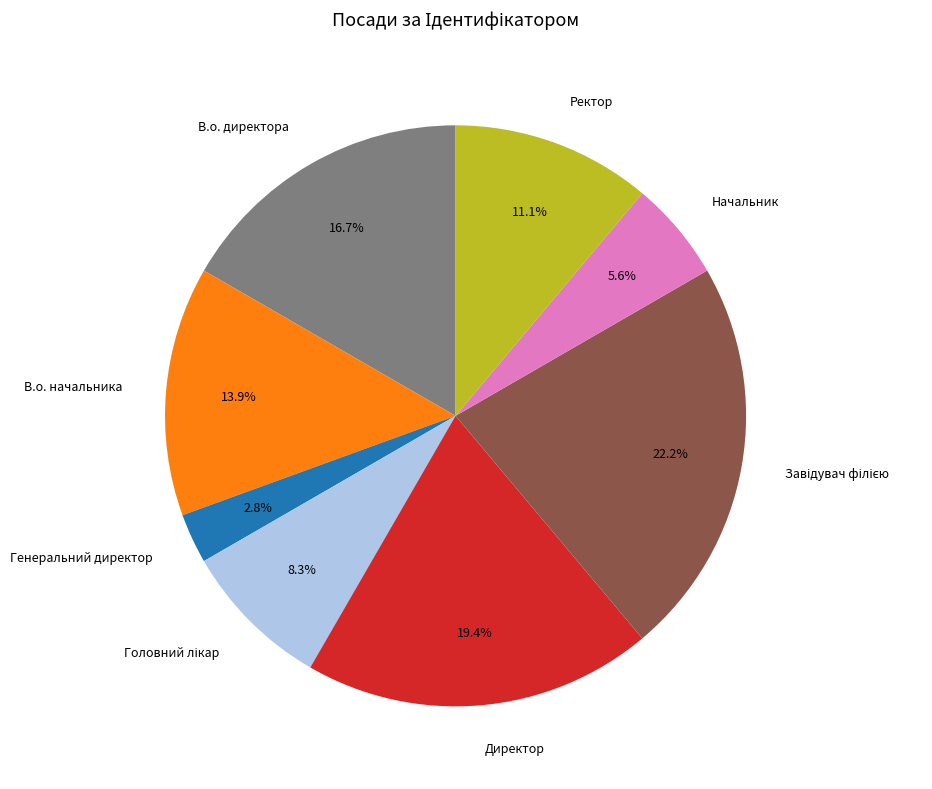

Does Начальник represent more than half of the total?

No